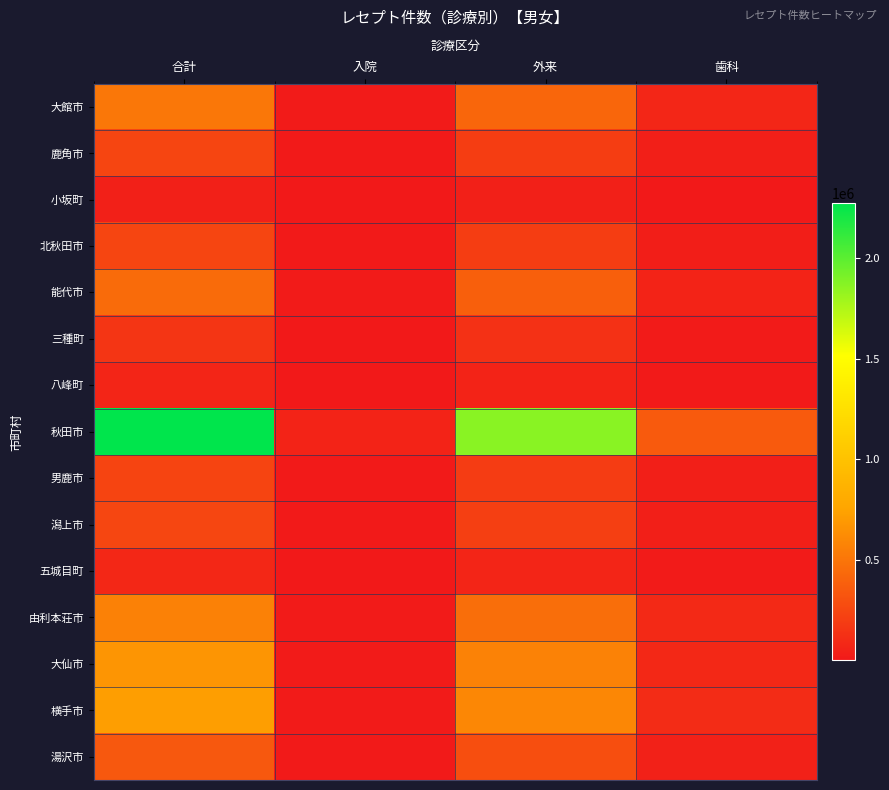

At 外来, list the series in order from smallest to largest.

小坂町, 八峰町, 五城目町, 三種町, 男鹿市, 鹿角市, 北秋田市, 潟上市, 湯沢市, 能代市, 大館市, 由利本荘市, 大仙市, 横手市, 秋田市